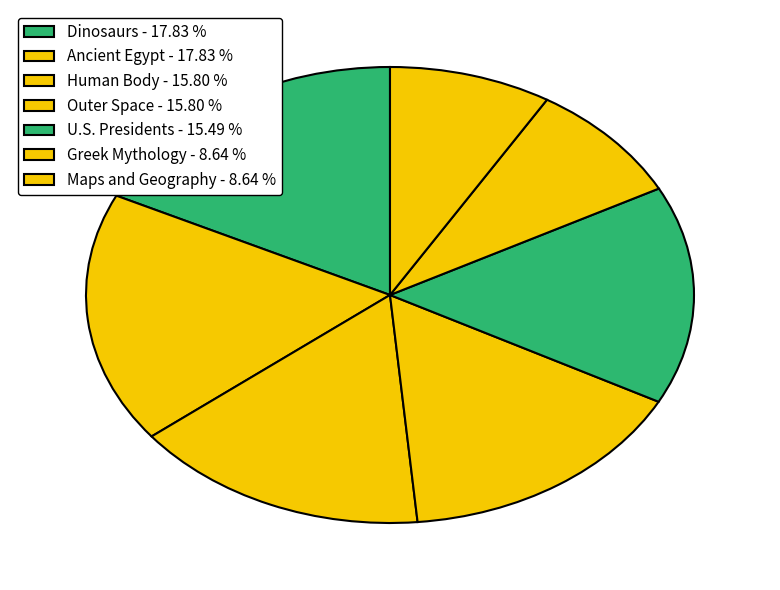

To the nearest percent, what is the difference between the Ancient Egypt and Greek Mythology slice percentages?

9%